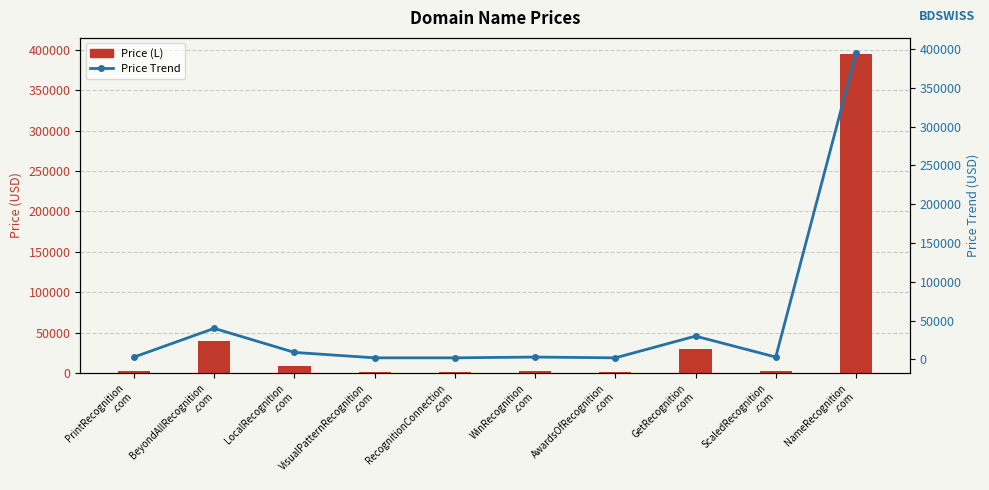

At how many categories does at least one series exceed 121349?

1